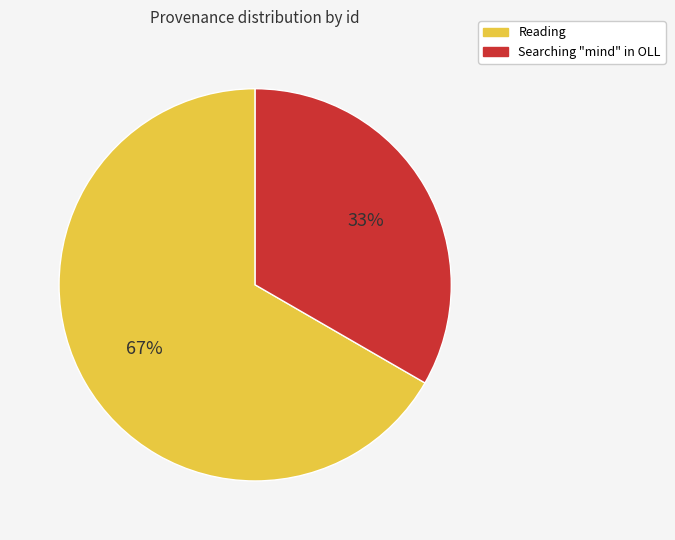

Combined, do Searching "mind" in OLL and Reading account for over 50%?

Yes